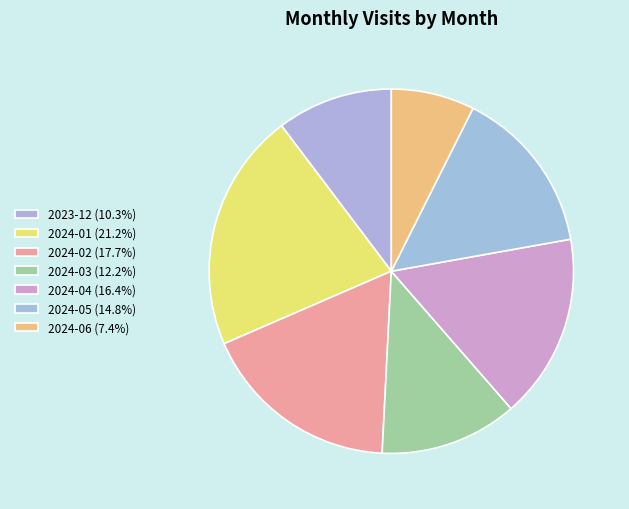

What is the total percentage of 2024-06 and 2024-05?

22.2%